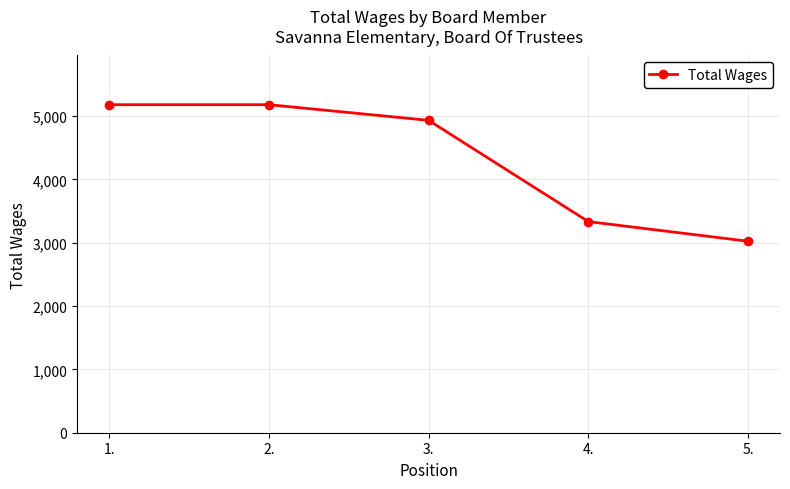

The value at 1. is 9119. True or false?

False